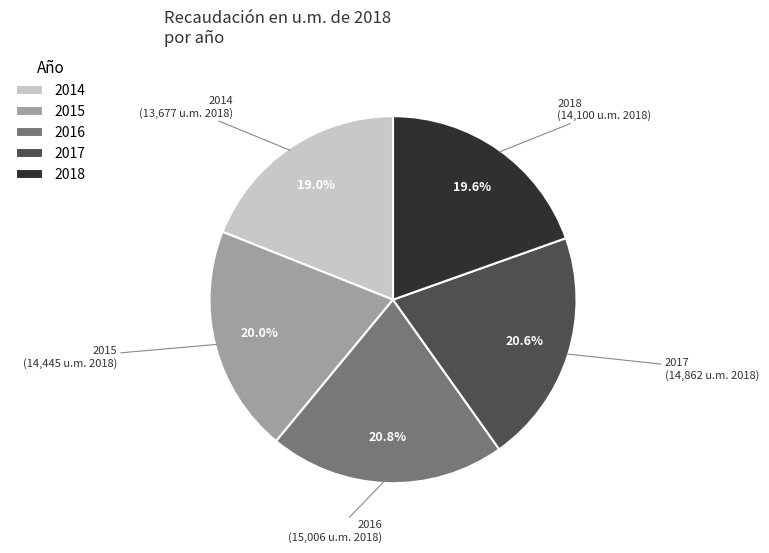

What portion of the pie excludes 2016?

79.2%